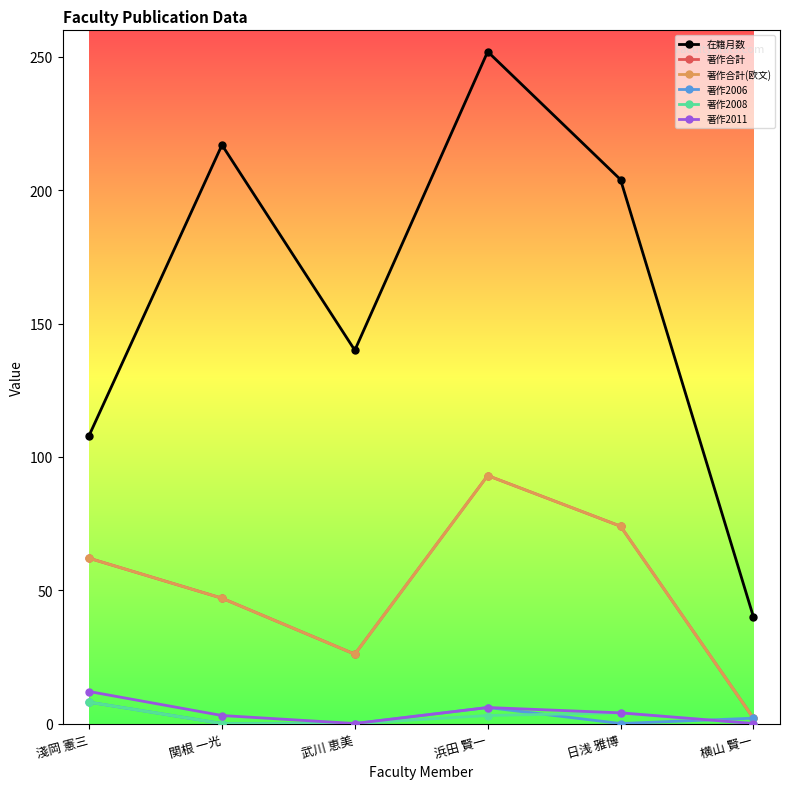

Which series changed the most between 淺岡 憲三 and 横山 賢一?

在籍月数